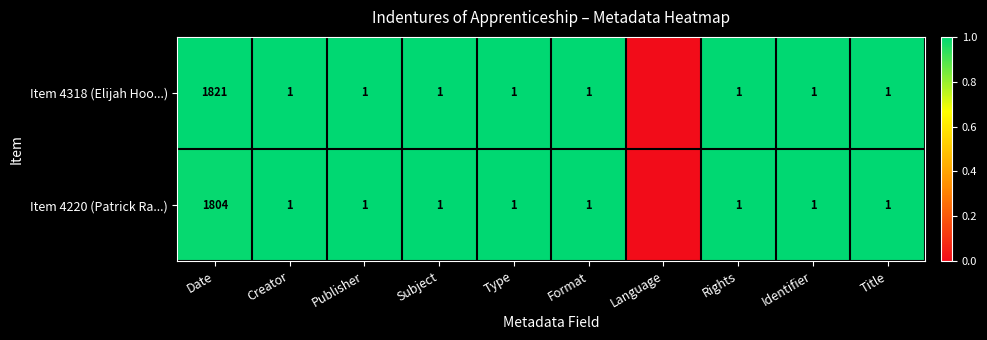

The Item 4318 (Elijah Hoo...) series shows 1 at Subject. True or false?

True